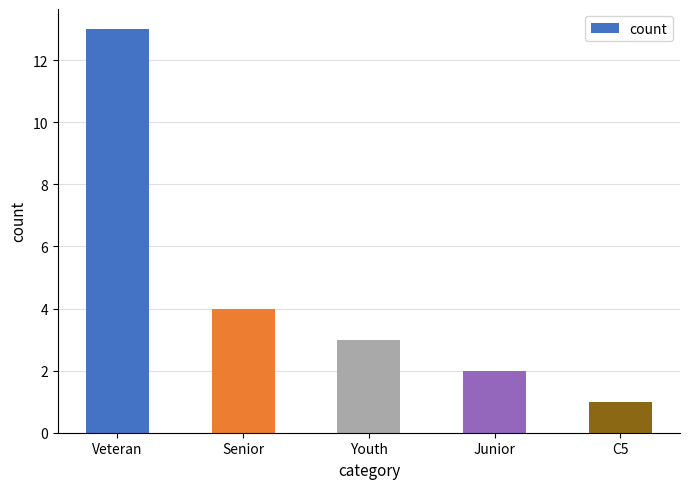

Rank the categories by value from highest to lowest.

Veteran, Senior, Youth, Junior, C5